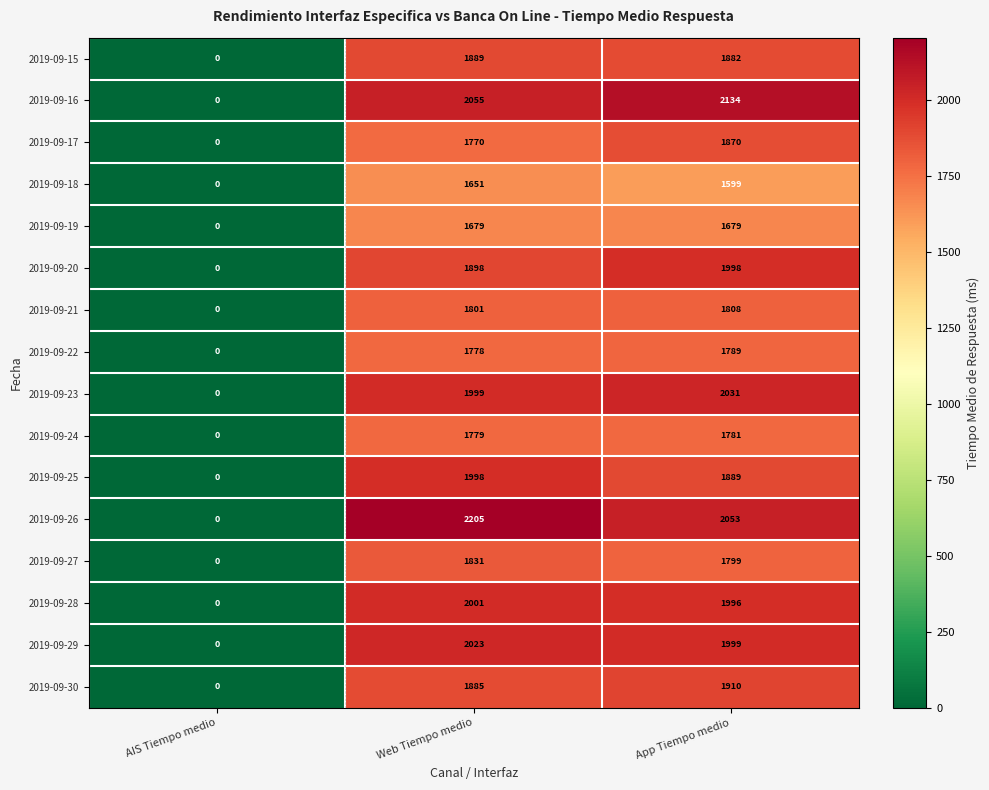

At Web Tiempo medio, list the series in order from largest to smallest.

2019-09-26, 2019-09-16, 2019-09-29, 2019-09-28, 2019-09-23, 2019-09-25, 2019-09-20, 2019-09-15, 2019-09-30, 2019-09-27, 2019-09-21, 2019-09-24, 2019-09-22, 2019-09-17, 2019-09-19, 2019-09-18